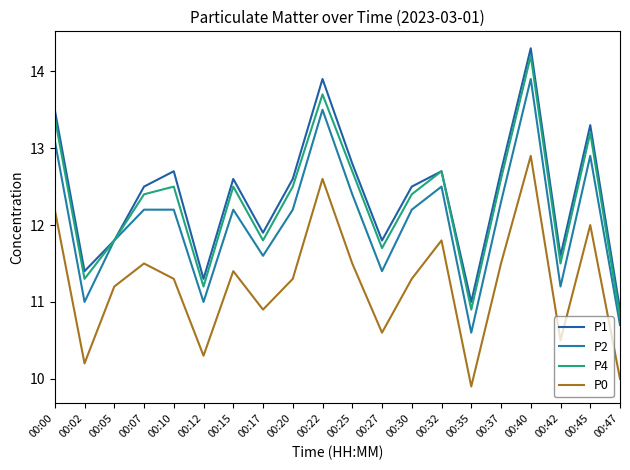

At which label does P1 reach its peak?

00:40